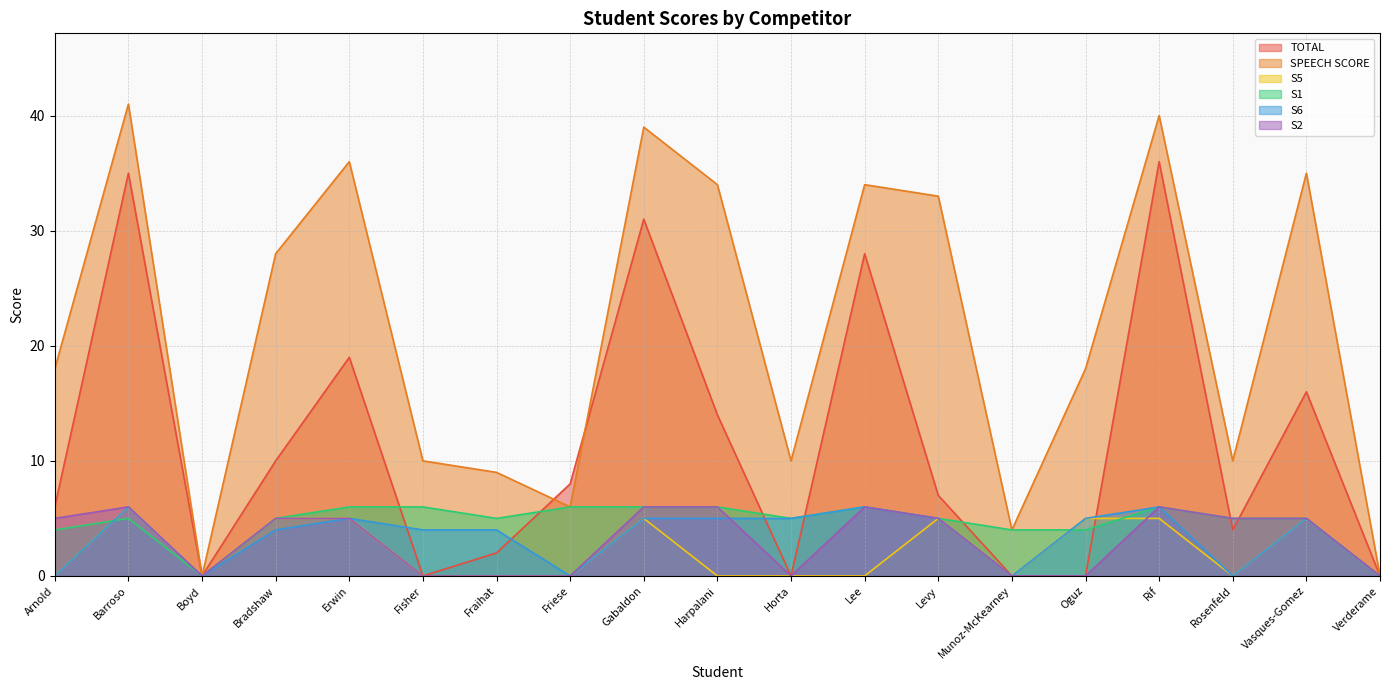

True or false: S1 has a value of 8 at Fraihat.

False